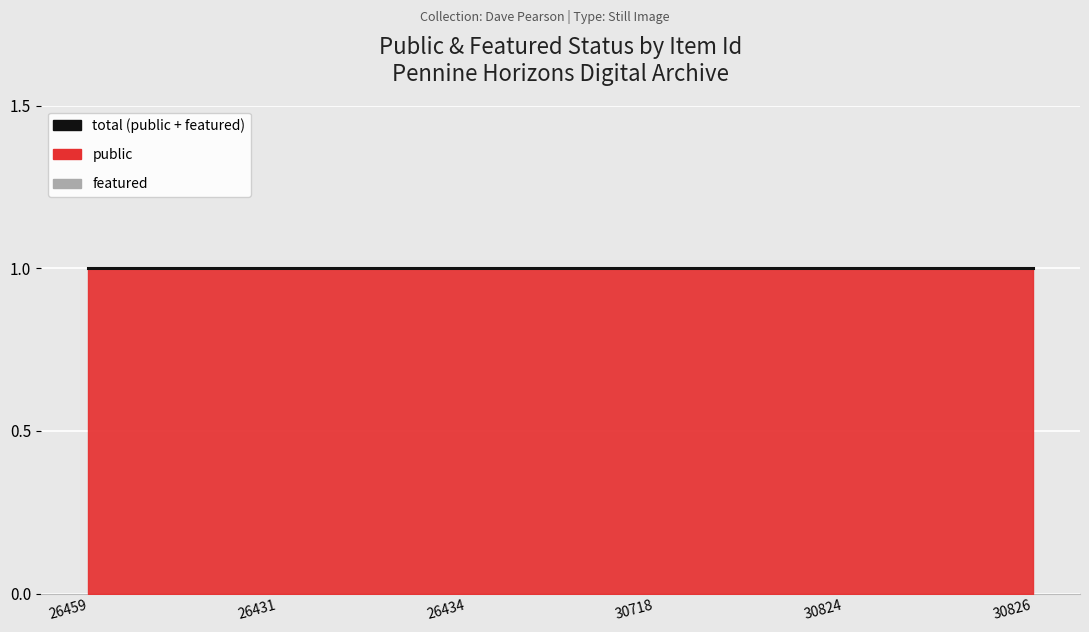

True or false: public has more than 1 points higher than both neighbors.

False